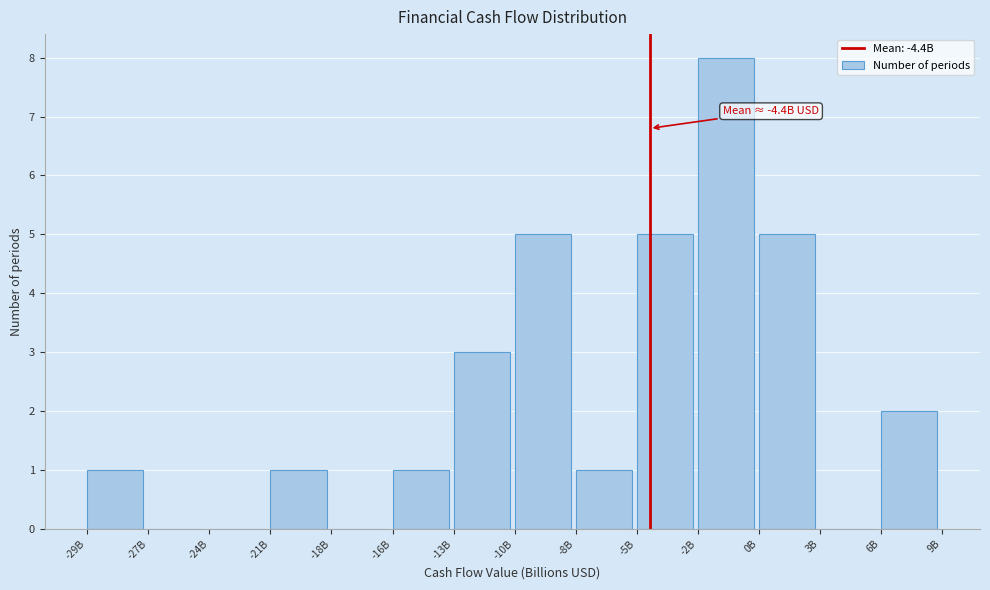

Reading left to right, what are all the values shown in this chart?

-29B=1	-27B=0	-24B=0	-21B=1	-18B=0	-16B=1	-13B=3	-10B=5	-8B=1	-5B=5	-2B=8	0B=5	3B=0	6B=2